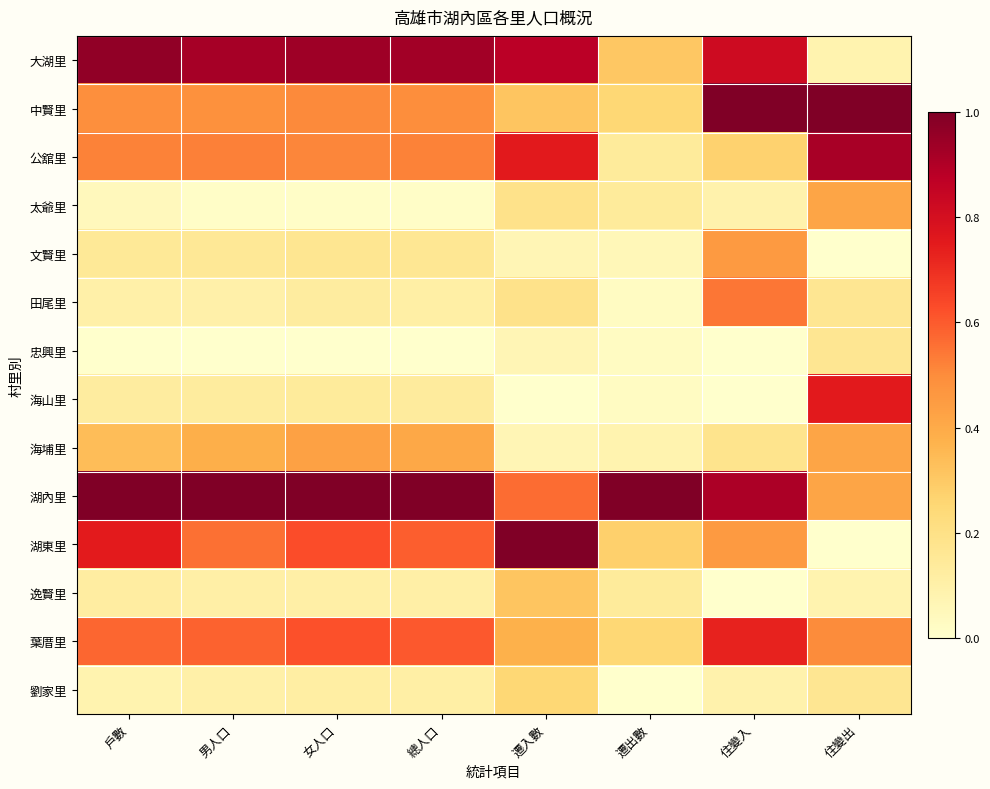

Rank the series by their maximum value, from lowest to highest.

忠興里, 劉家里, 逸賢里, 太爺里, 海埔里, 文賢里, 田尾里, 葉厝里, 海山里, 公舘里, 大湖里, 中賢里, 湖內里, 湖東里